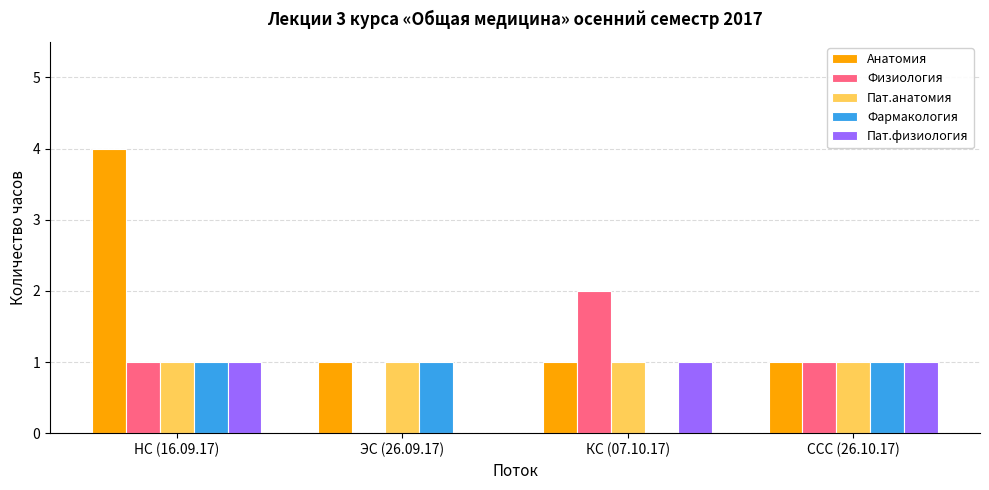

Which series has the largest total across all categories?

Анатомия